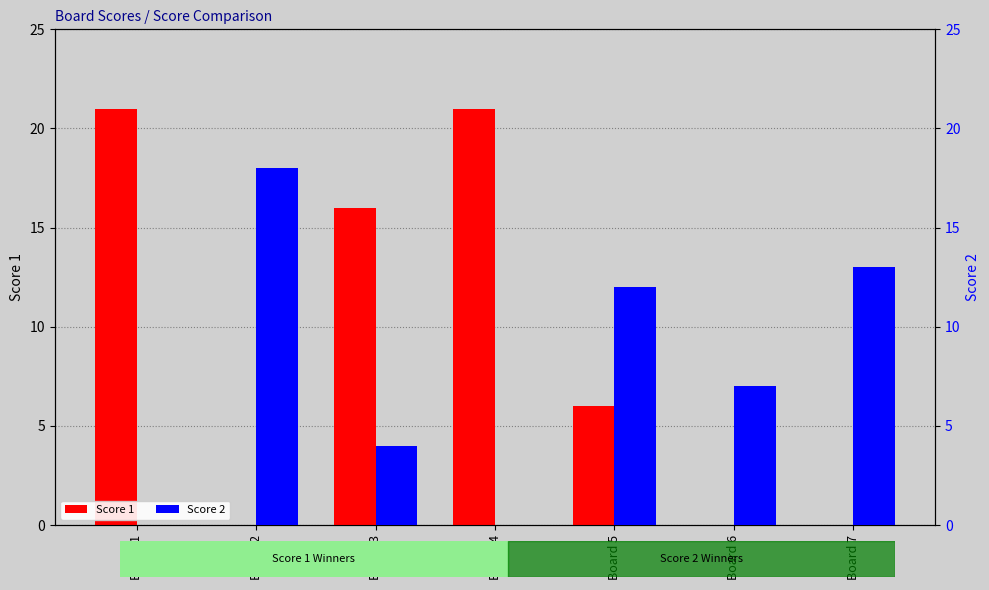

How many distinct data groups are displayed?

2